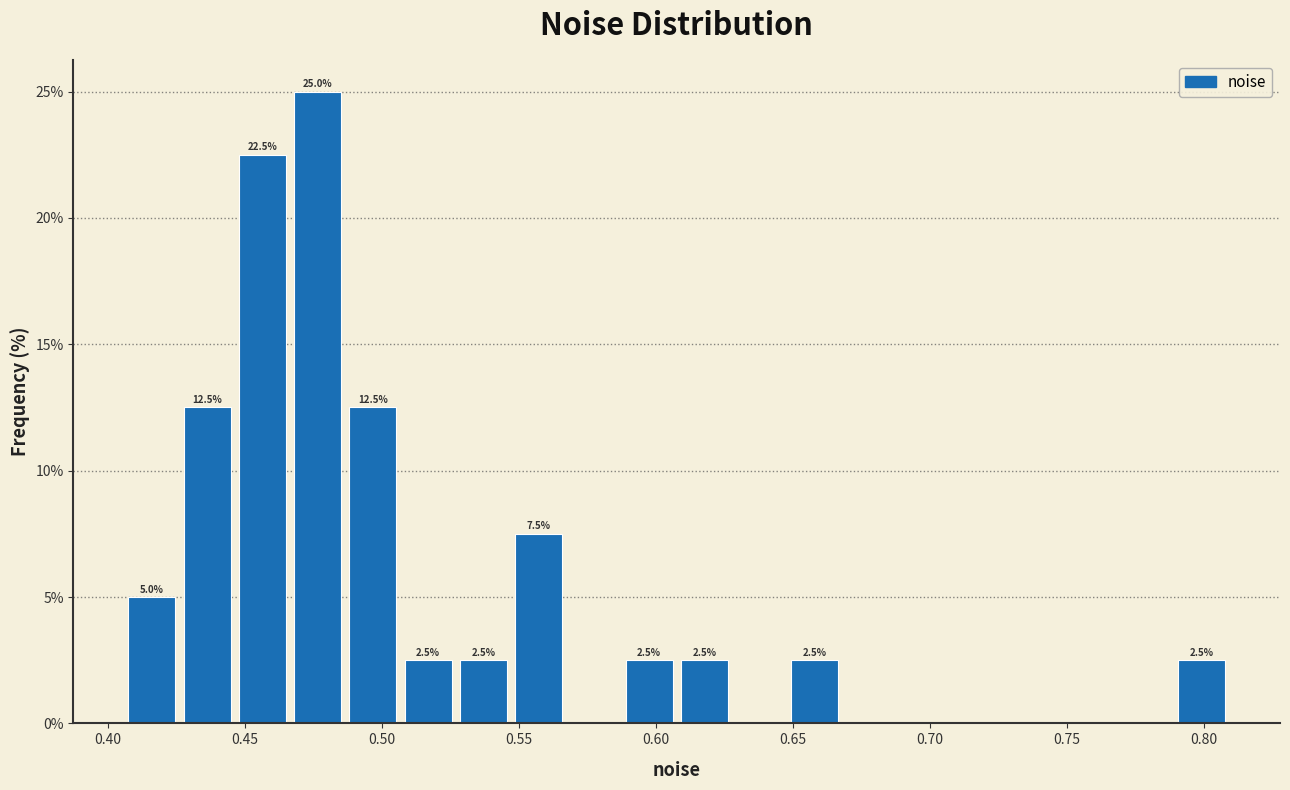

Which range on the x-axis has the tallest bar?

0.465 to 0.485